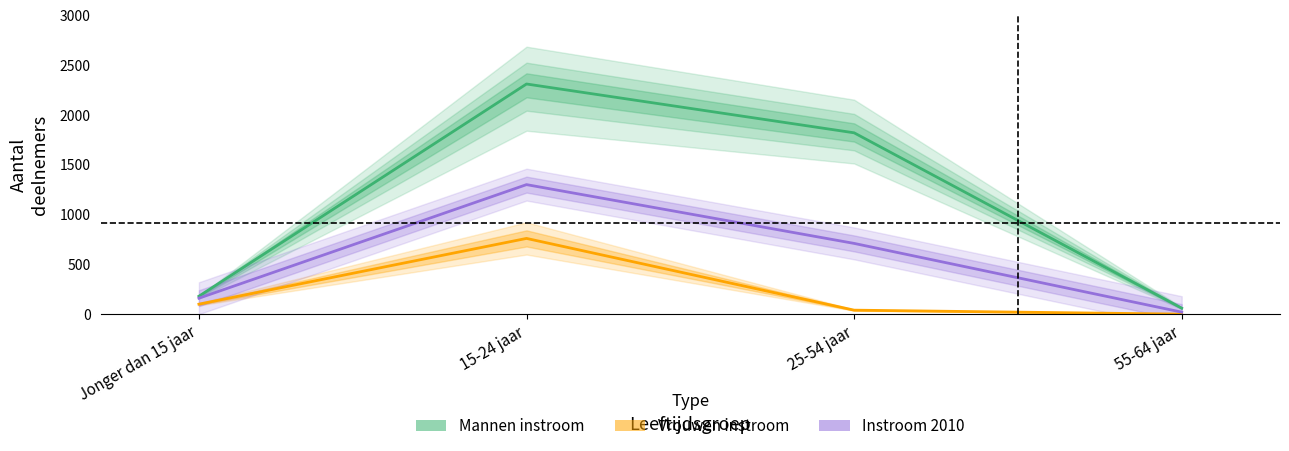

How many distinct data groups are displayed?

3